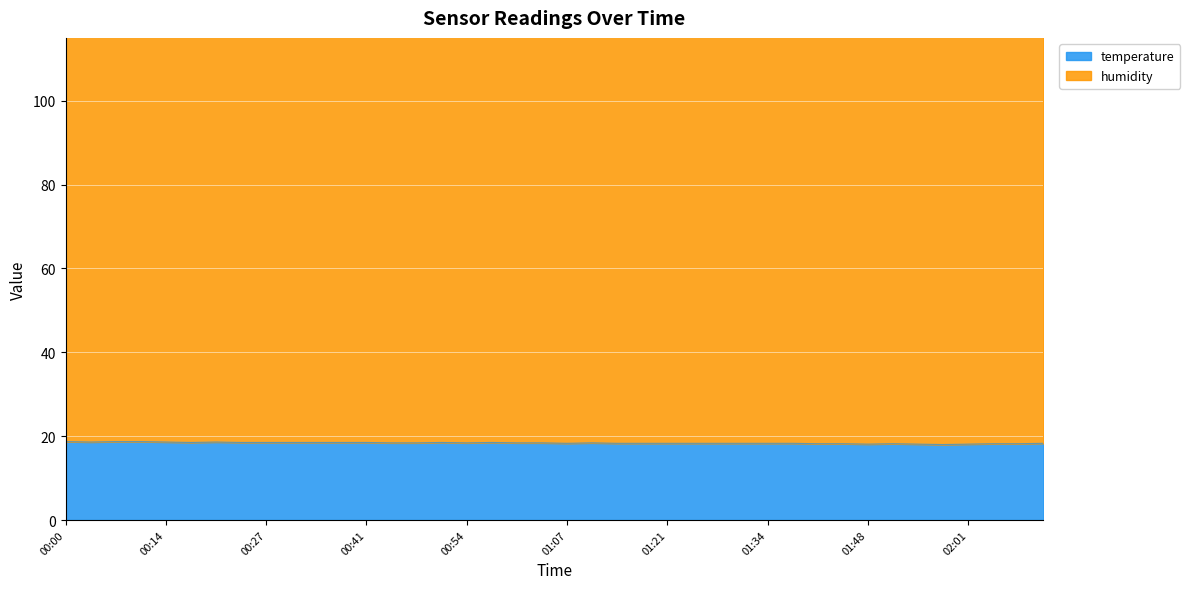

Does the chart display data point markers on the line(s)?

No